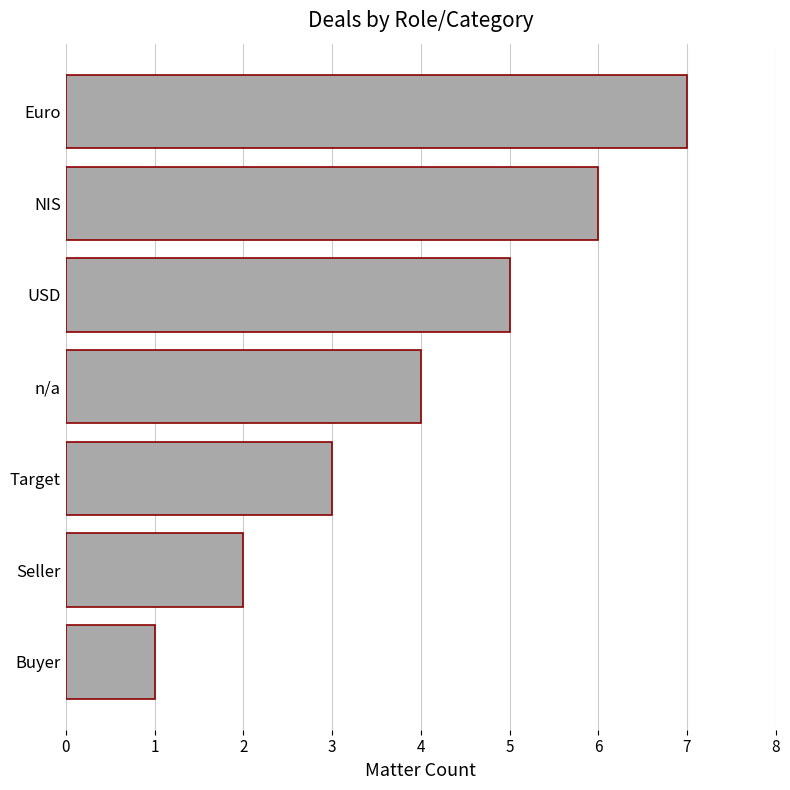

What is the maximum value shown in the chart?

7